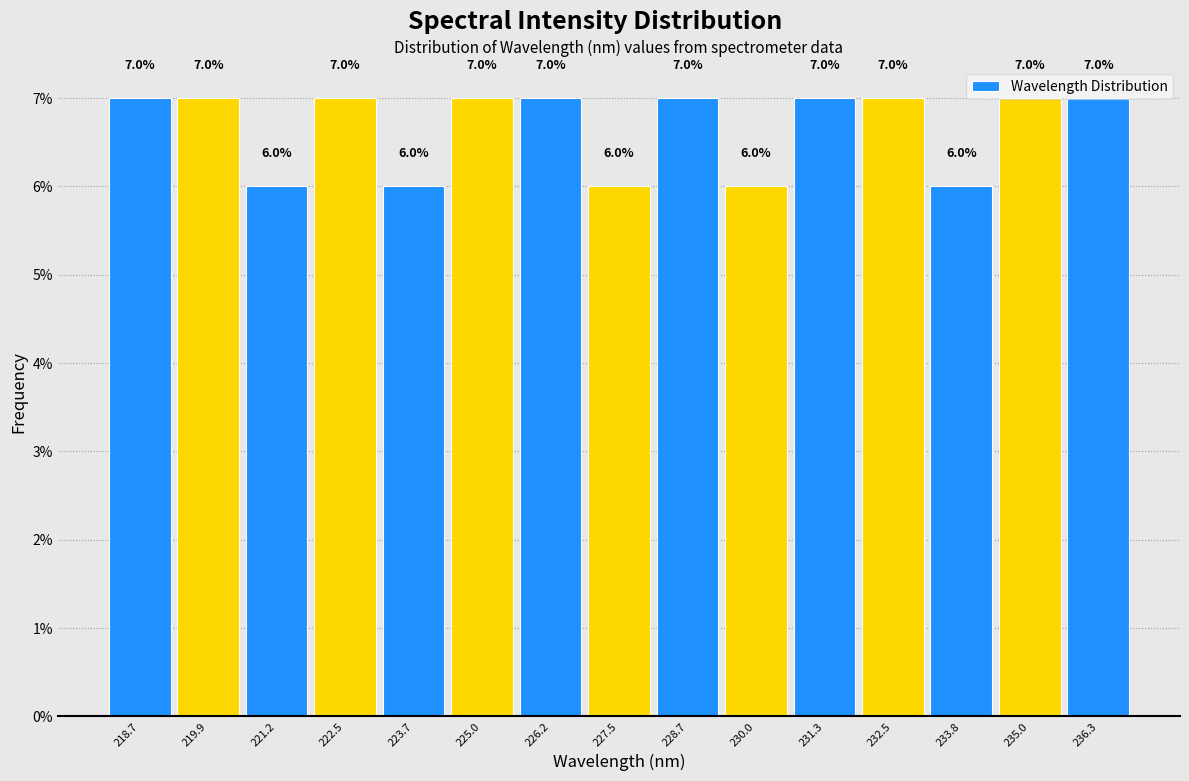

Reading left to right, transcribe this chart: for each bar, give the range it covers on the x-axis and its height. The bar edges are not printed on the chart, so give them approximately, as read against the axis.

218.0 to 219.4: 7.0
219.4 to 220.6: 7.0
220.6 to 221.8: 6.0
221.8 to 223.0: 7.0
223.0 to 224.4: 6.0
224.4 to 225.6: 7.0
225.6 to 226.8: 7.0
226.8 to 228.2: 6.0
228.2 to 229.4: 7.0
229.4 to 230.6: 6.0
230.6 to 231.8: 7.0
231.8 to 233.2: 7.0
233.2 to 234.4: 6.0
234.4 to 235.6: 7.0
235.6 to 237.0: 7.0